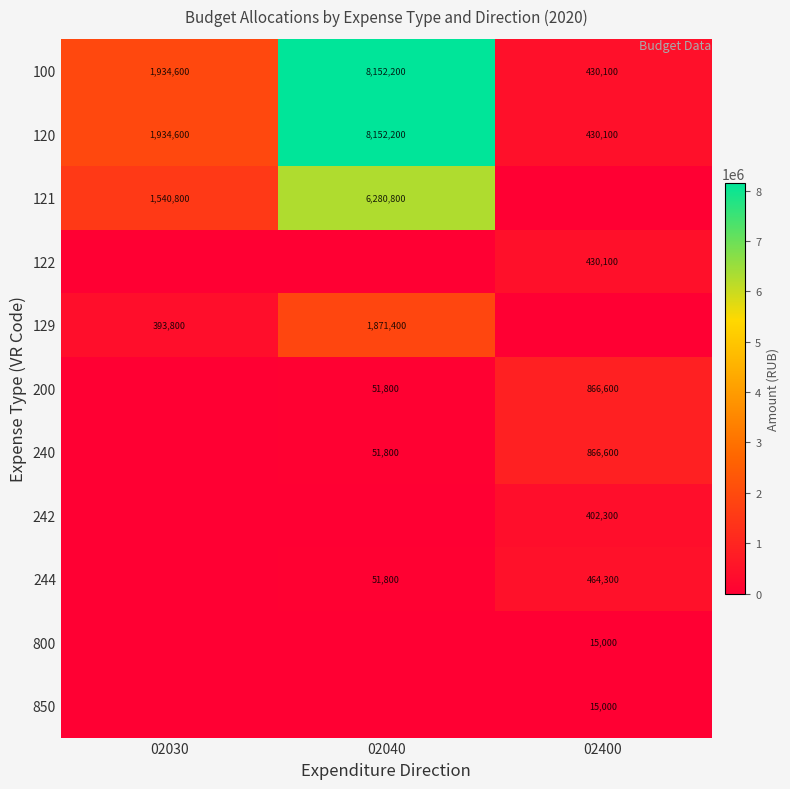

Which category has the highest value across all series?

02040